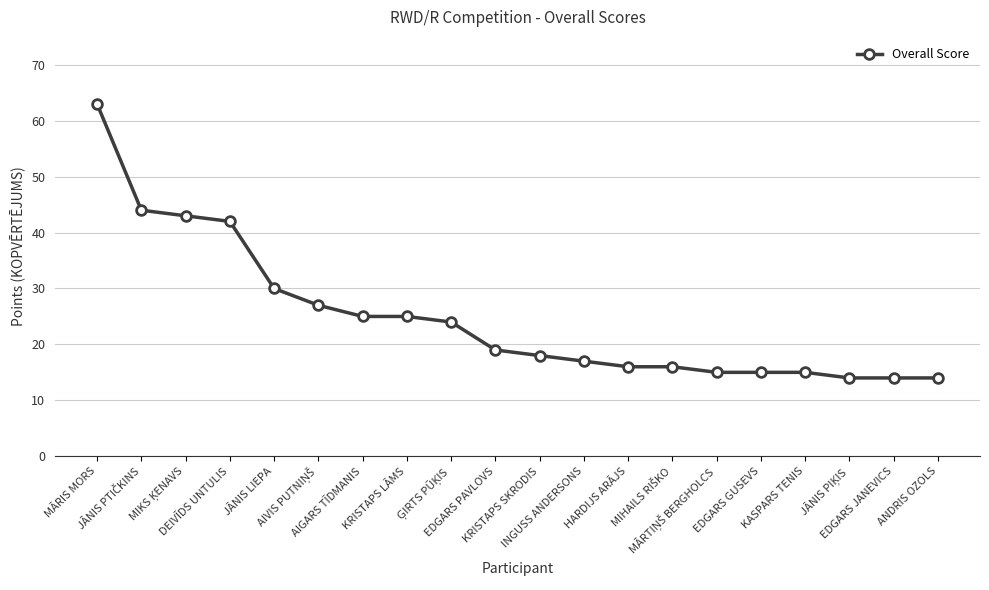

What is the difference between the maximum and second lowest values?

49